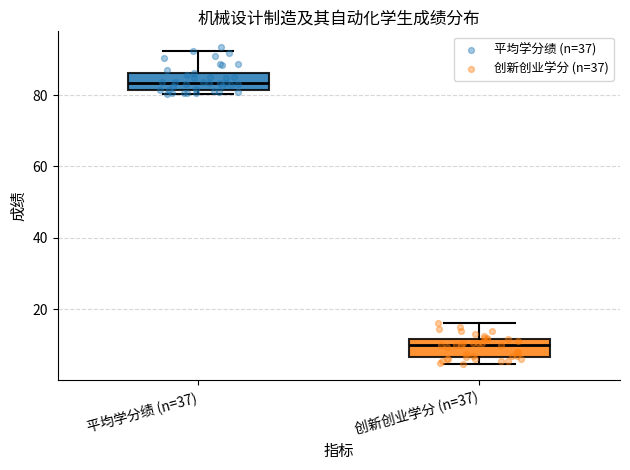

Reading left to right, transcribe this box plot: for each box, give where its median line is, the range the box spans, and where its two whiskers end, as read against the y-axis. The values are not printed on the chart, so give them approximately, as read against the axis.

平均学分绩 (n=37): median 84, box 82 to 86, whiskers 80 to 92
创新创业学分 (n=37): median 10, box 6 to 12, whiskers 4 to 16